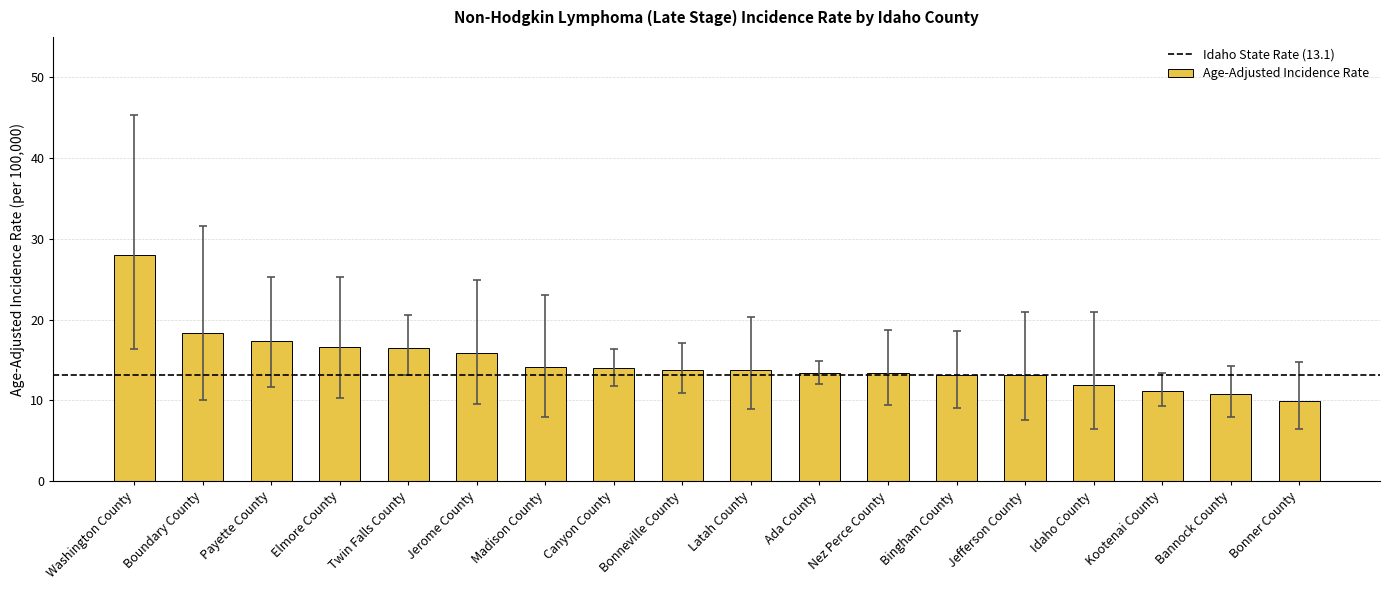

The value at Payette County is 17.4. True or false?

True